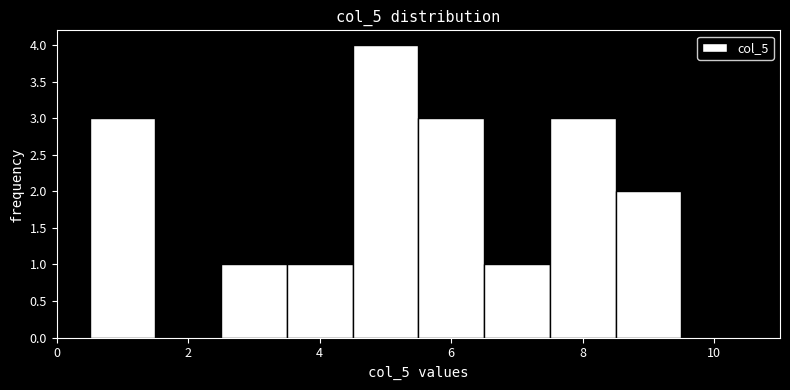

How tall is the bar that spans 4.5 to 5.5 on the x-axis? Neither the bar edges nor the heights are printed on the chart, so give them approximately, as read against the axes.

4